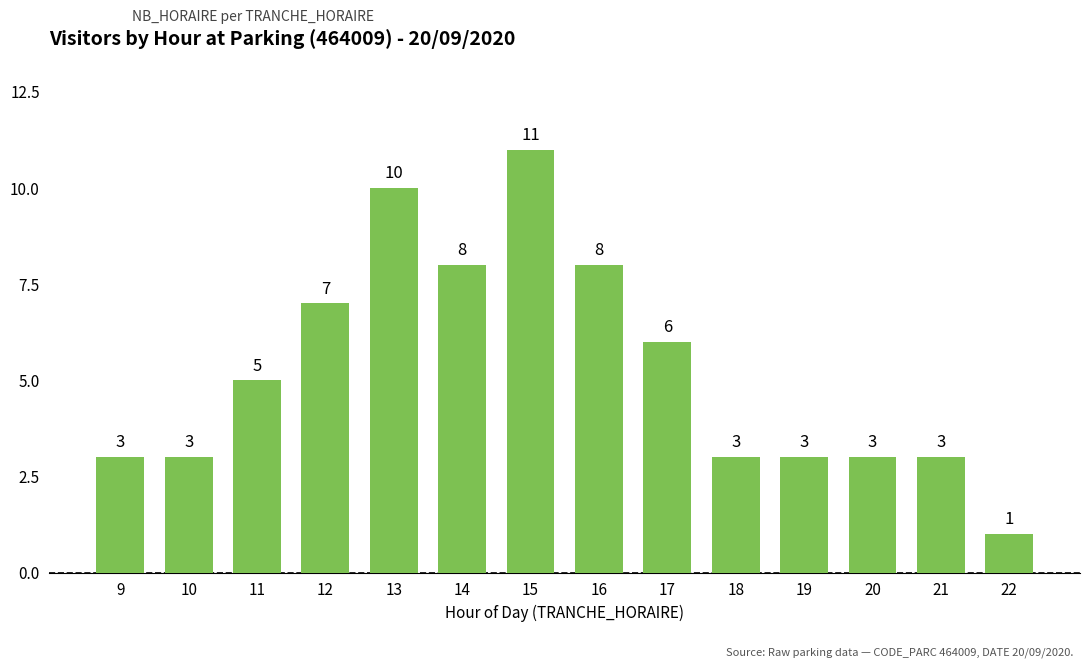

What is the minimum value shown in the chart?

1